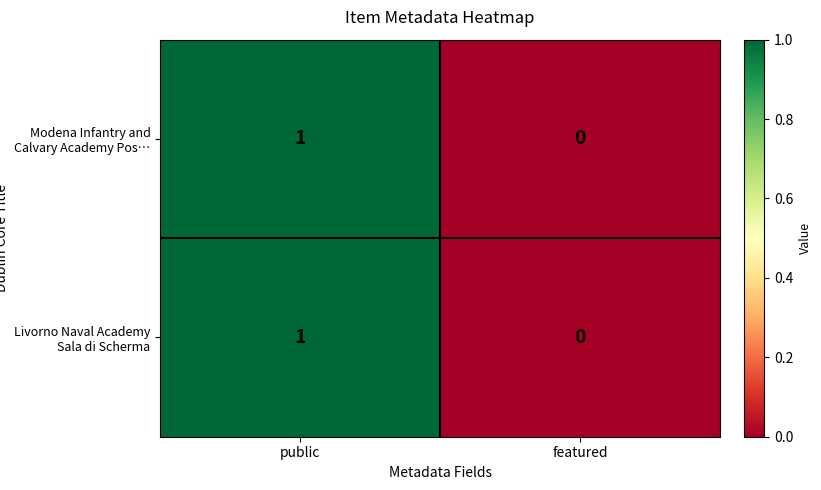

Reading left to right, extract all data points from this chart.

Modena Infantry and Calvary Academy Pos…: 1	0
Livorno Naval Academy Sala di Scherma: 1	0